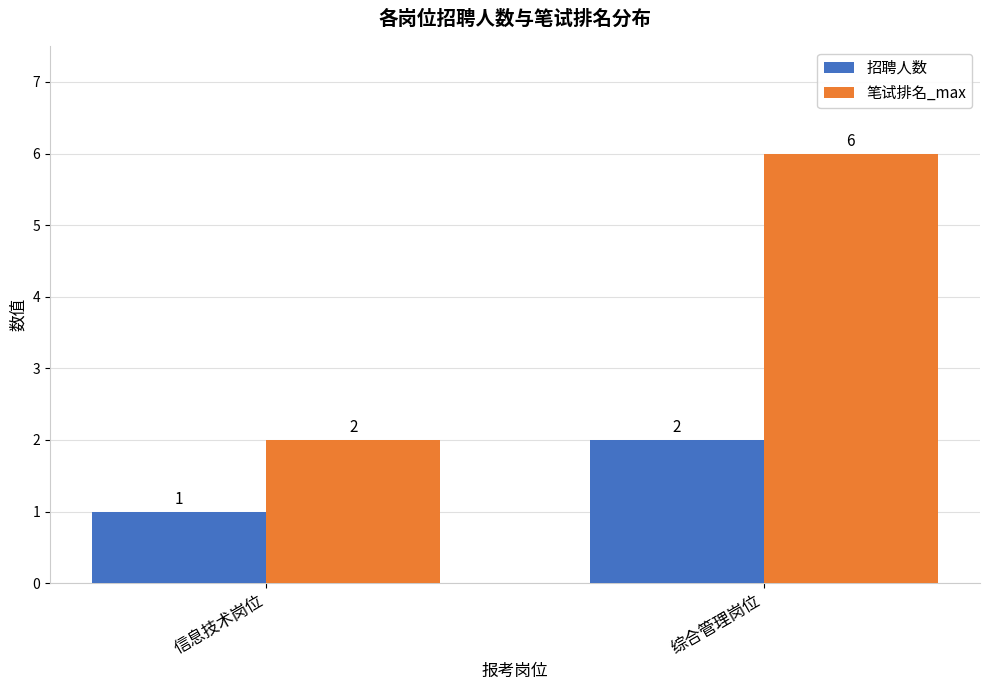

What is the spread (max minus min) of values at 信息技术岗位?

1